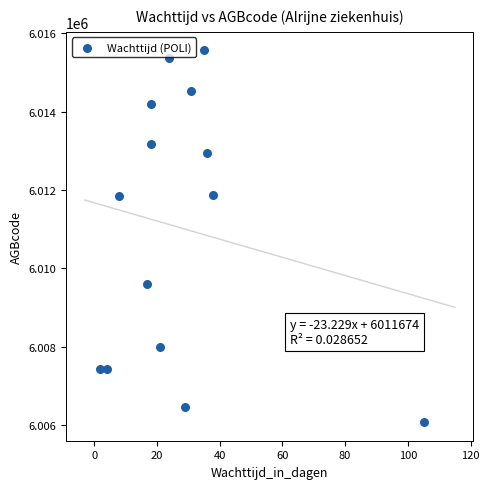

What is the range of Y values (max minus min)?

9493.3